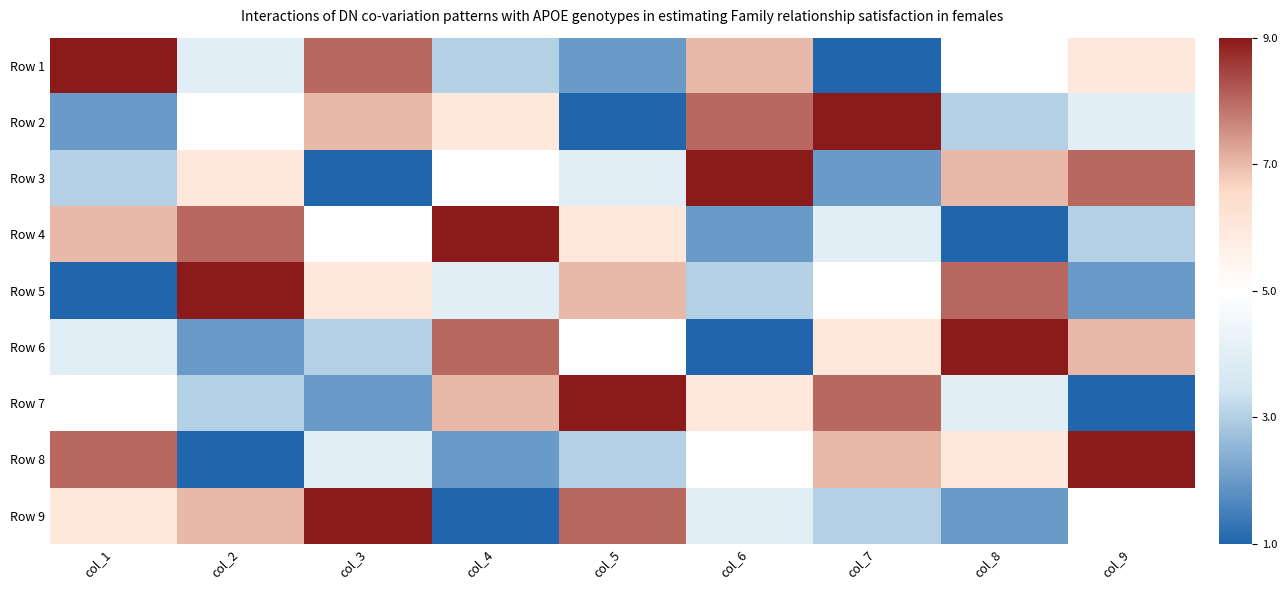

At which category is the sum across all series the highest?

col_1